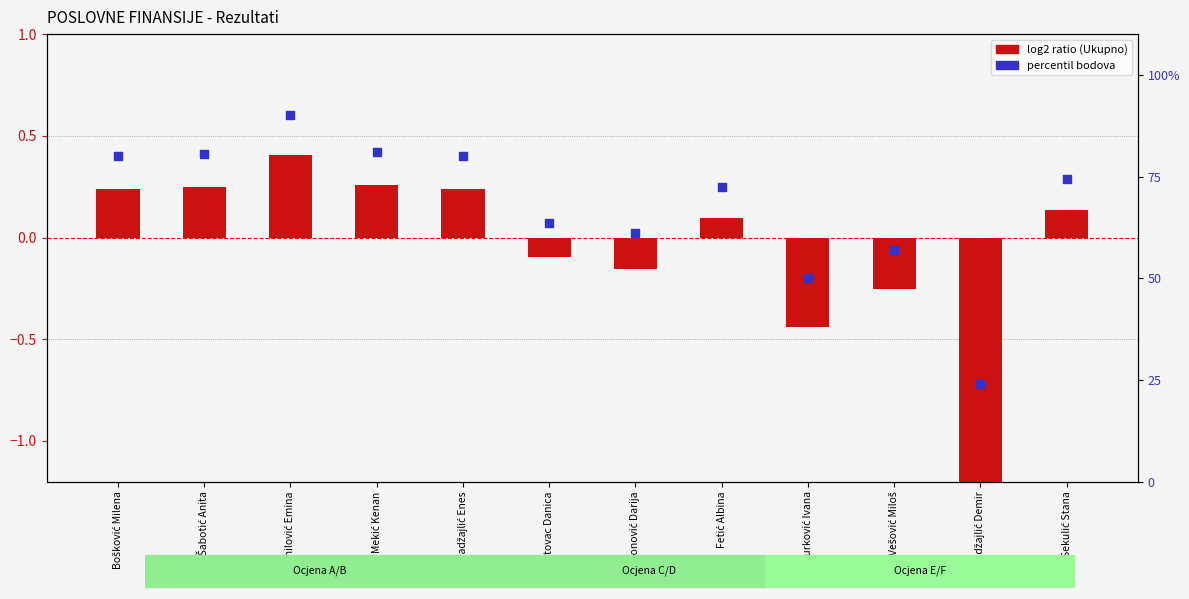

Which series has the largest Y range (max minus min)?

Percentil (Ukupno %)